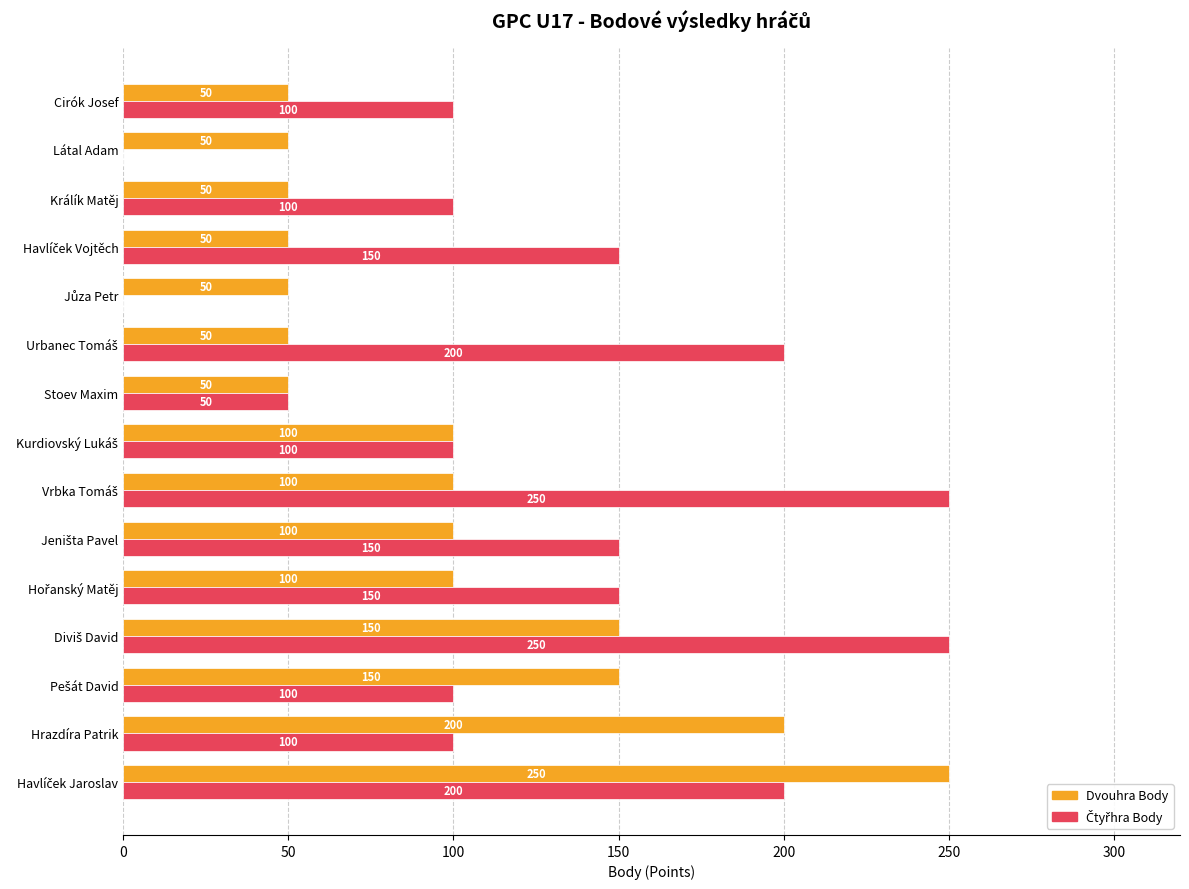

What is the total value across all series at Látal Adam?

50